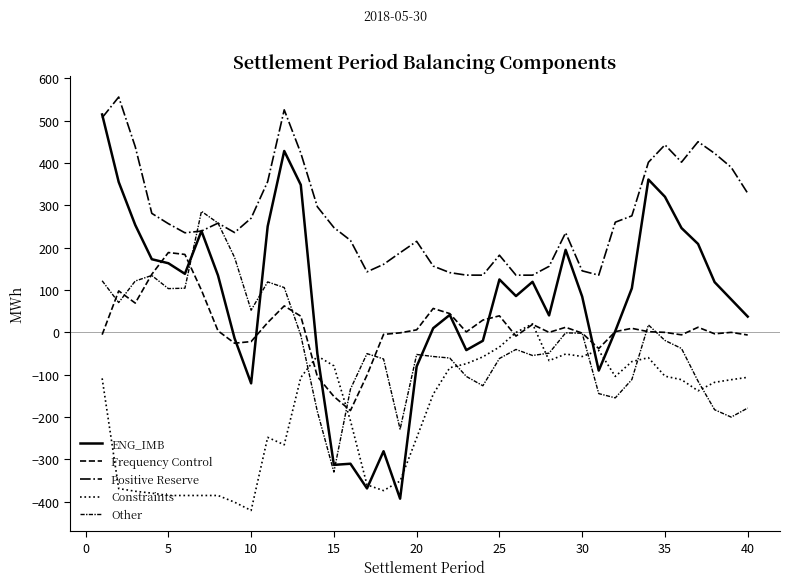

Is this an area chart (filled region under the line)?

No